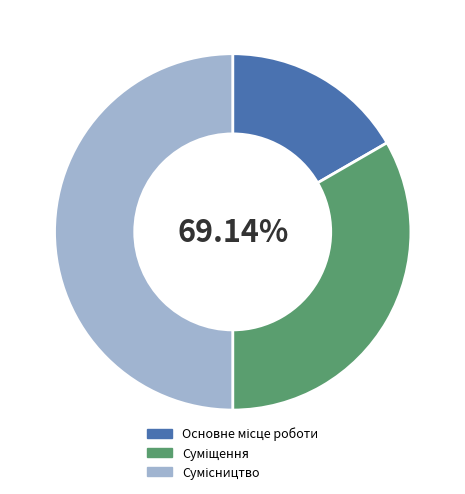

Between Сумісництво and Основне місце роботи, which is larger?

Сумісництво